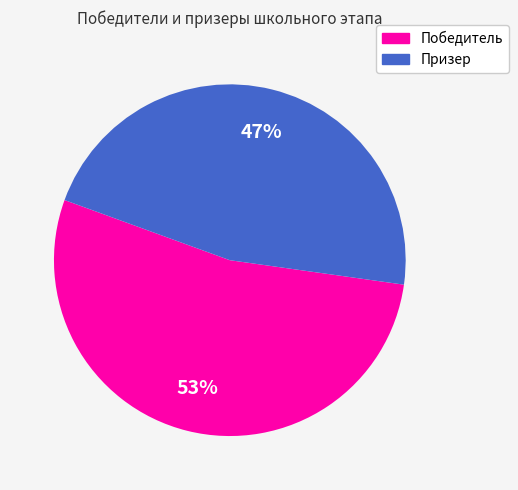

What percentage is the Победитель slice, to the nearest percent?

53%